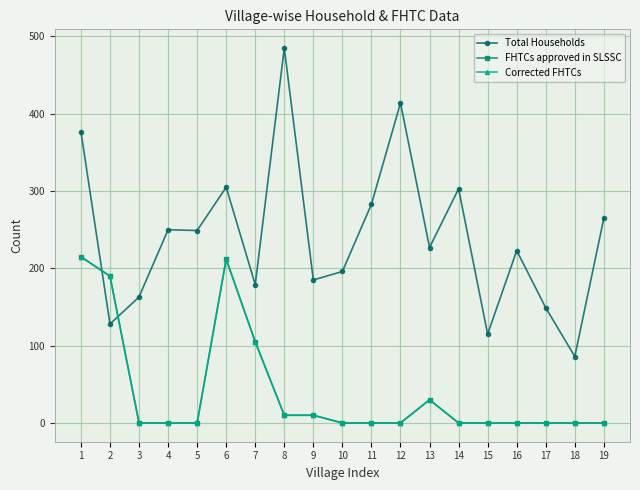

At which label does Total Households reach its minimum?

18